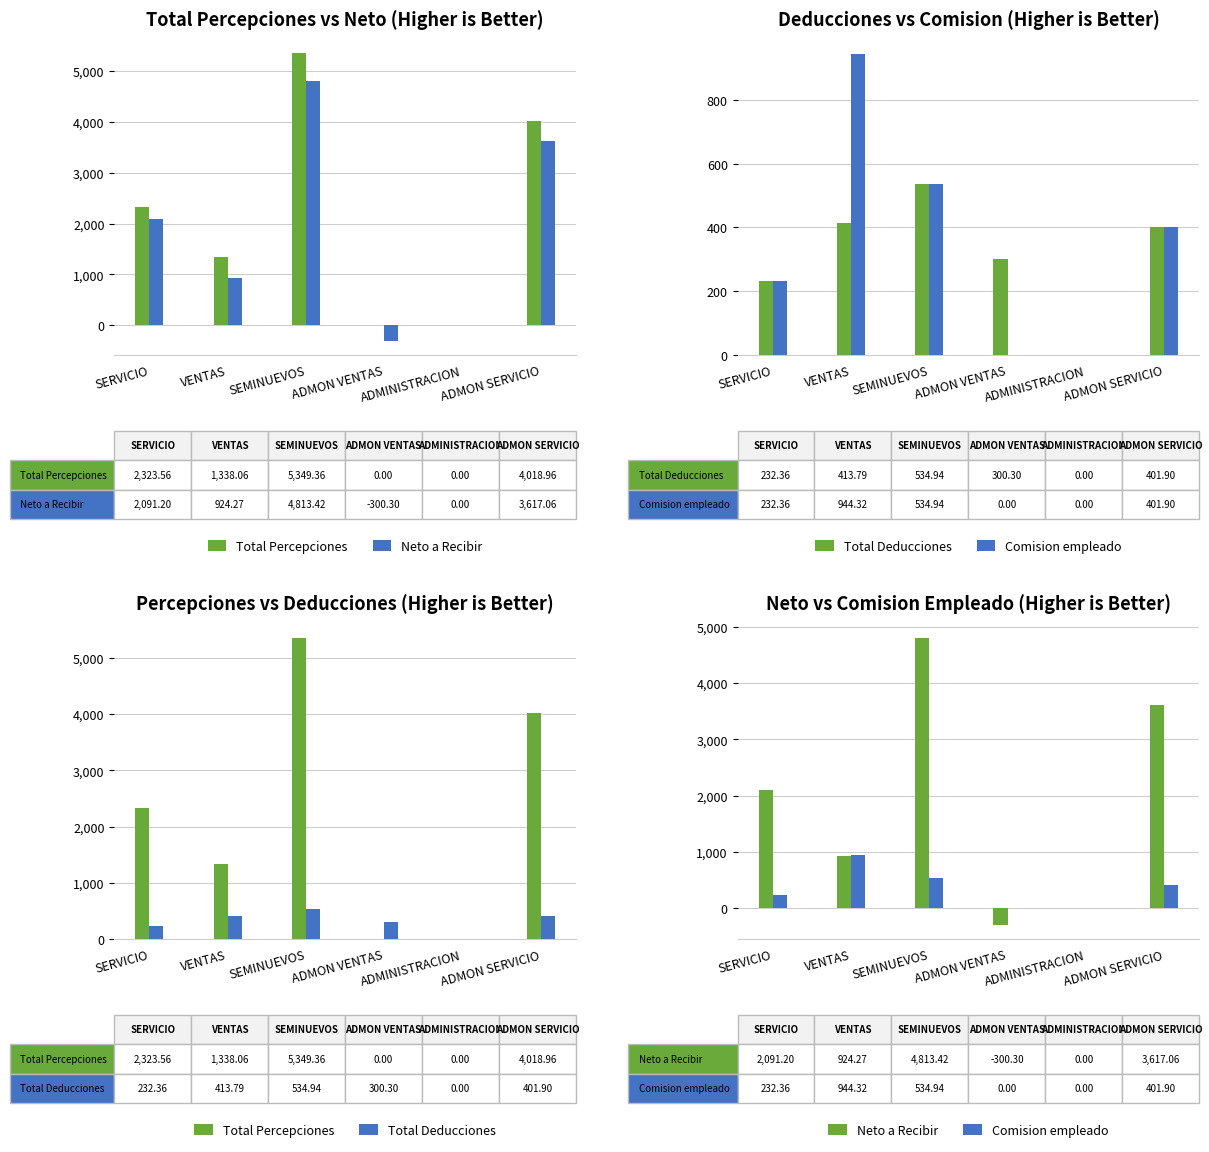

Rank the categories by Comision empleado value from highest to lowest.

VENTAS, SEMINUEVOS, ADMON SERVICIO, SERVICIO, ADMON VENTAS, ADMINISTRACION